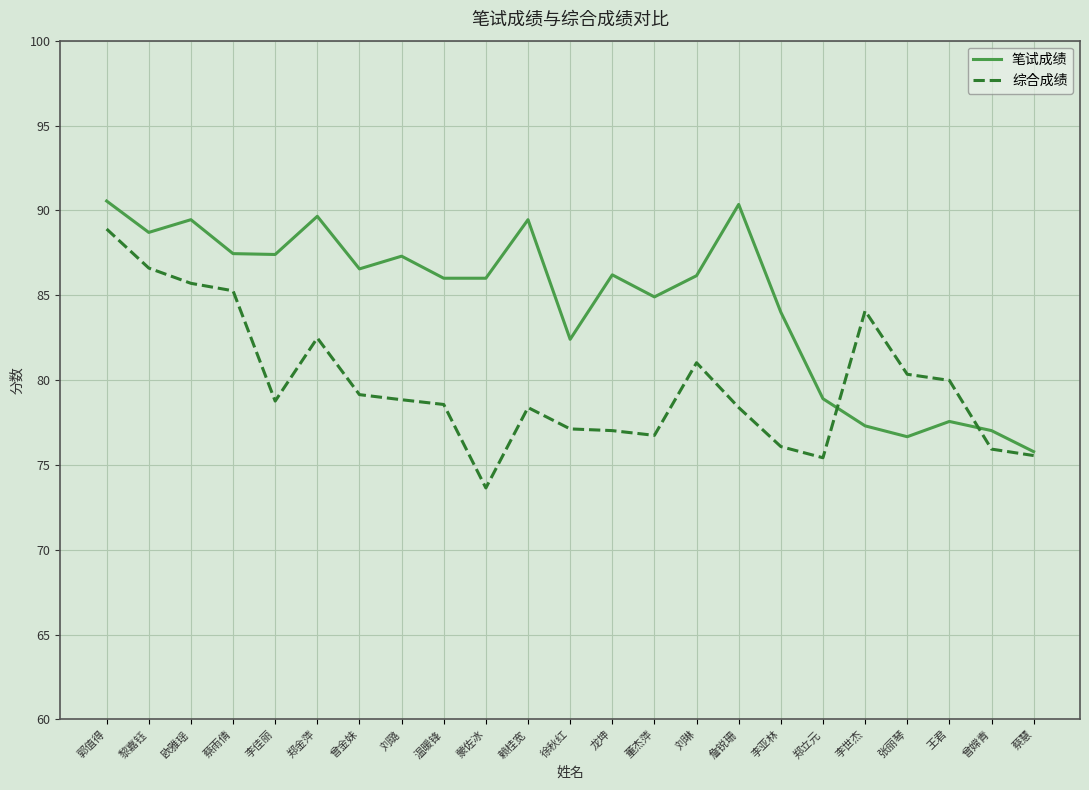

What is the difference between the highest and lowest values at 张丽琴?

3.7